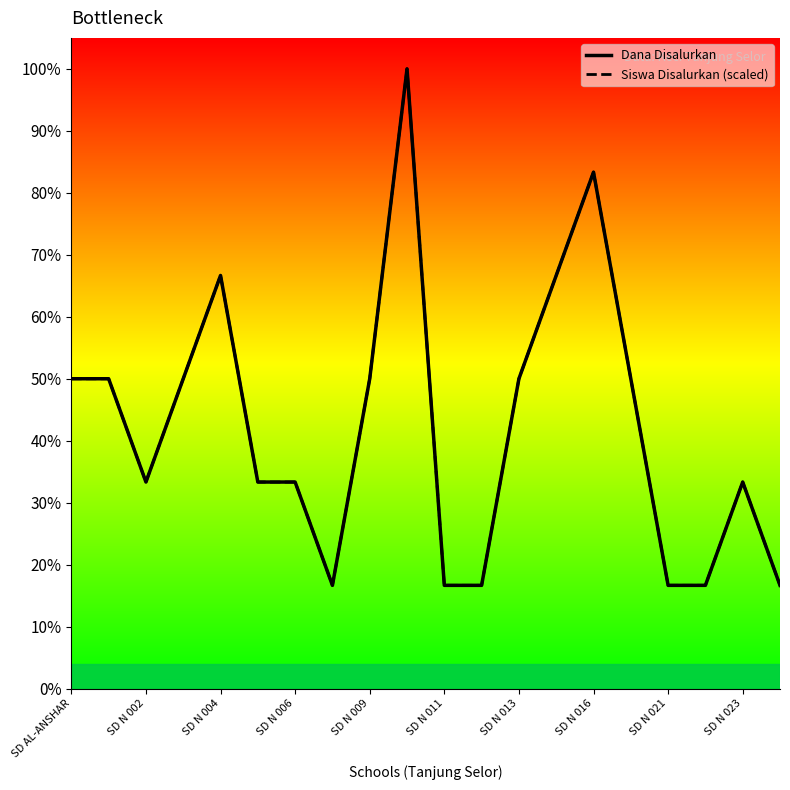

Is this an area chart (filled region under the line)?

No